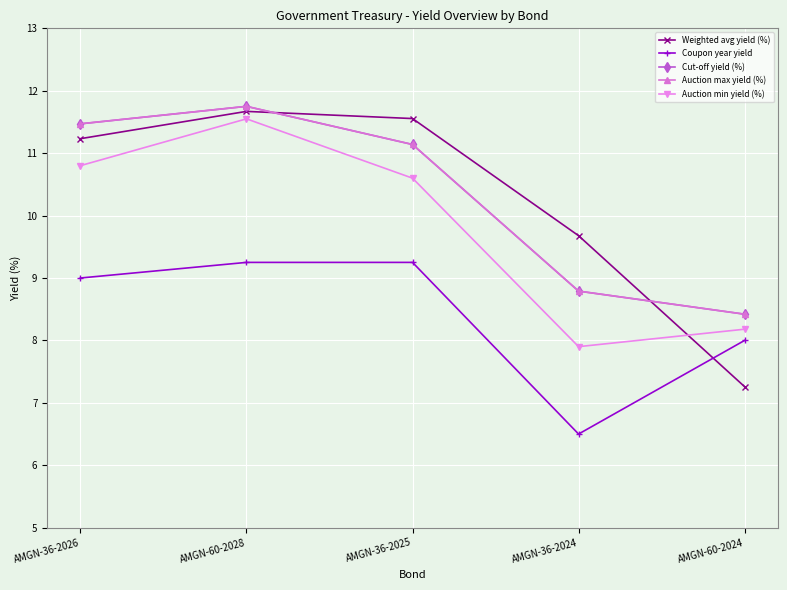

Reading left to right, transcribe all the data shown in this chart.

Weighted avg yield (%): 11.2	11.7	11.6	9.7	7.3
Coupon year yield: 9.0	9.2	9.2	6.5	8.0
Cut-off yield (%): 11.5	11.8	11.1	8.8	8.4
Auction max yield (%): 11.5	11.8	11.1	8.8	8.4
Auction min yield (%): 10.8	11.6	10.6	7.9	8.2